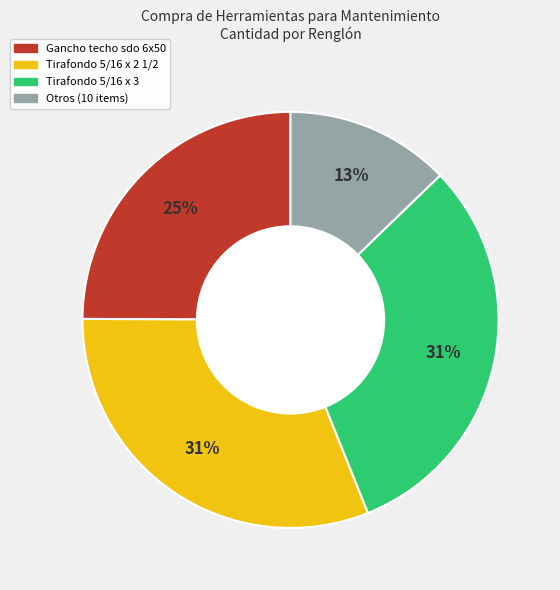

To the nearest percent, what is the average slice percentage?

25%